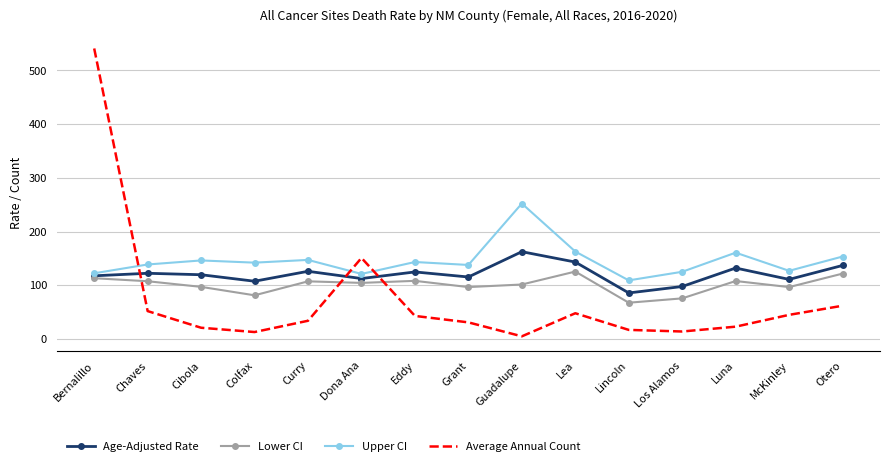

What is the sum of all Average Annual Count values?

1100.0